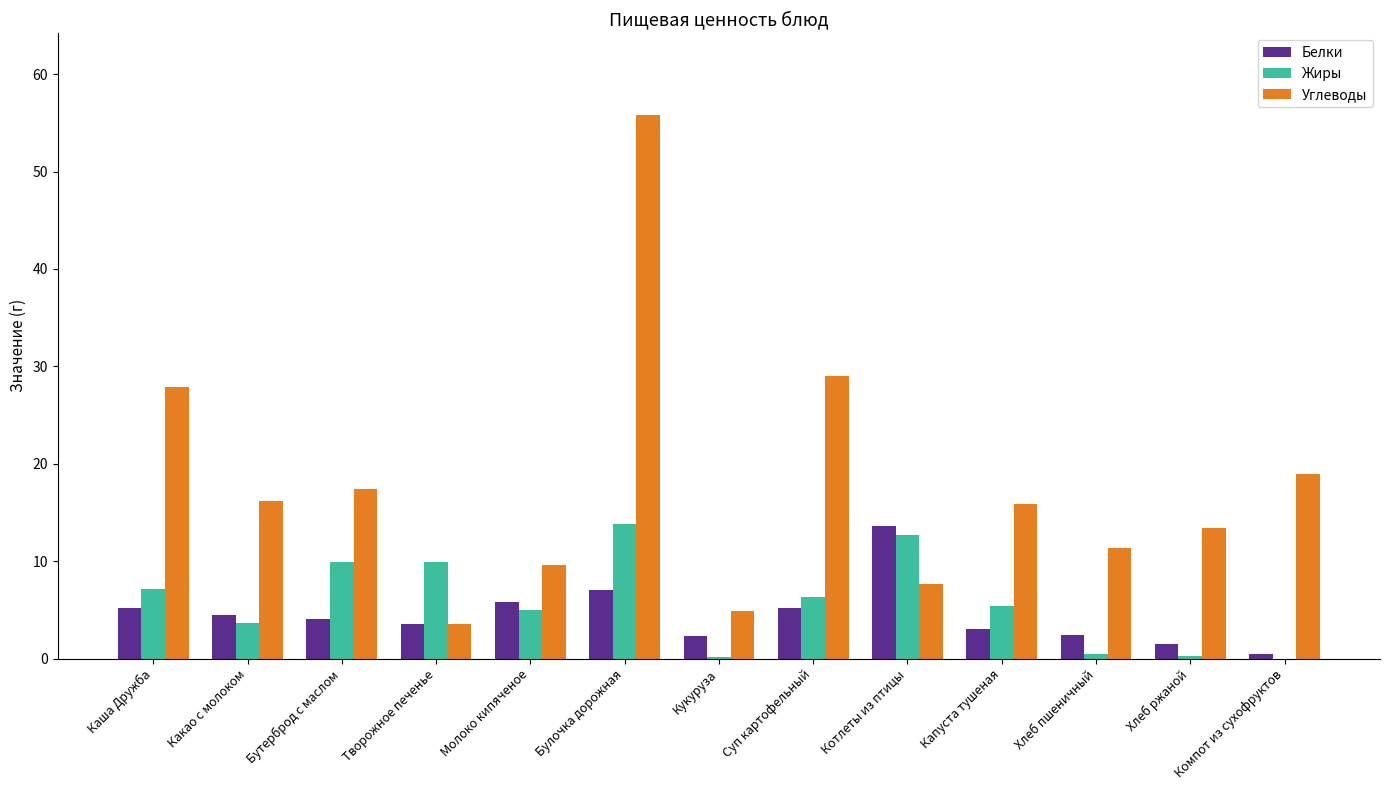

How many groups of bars are there?

13